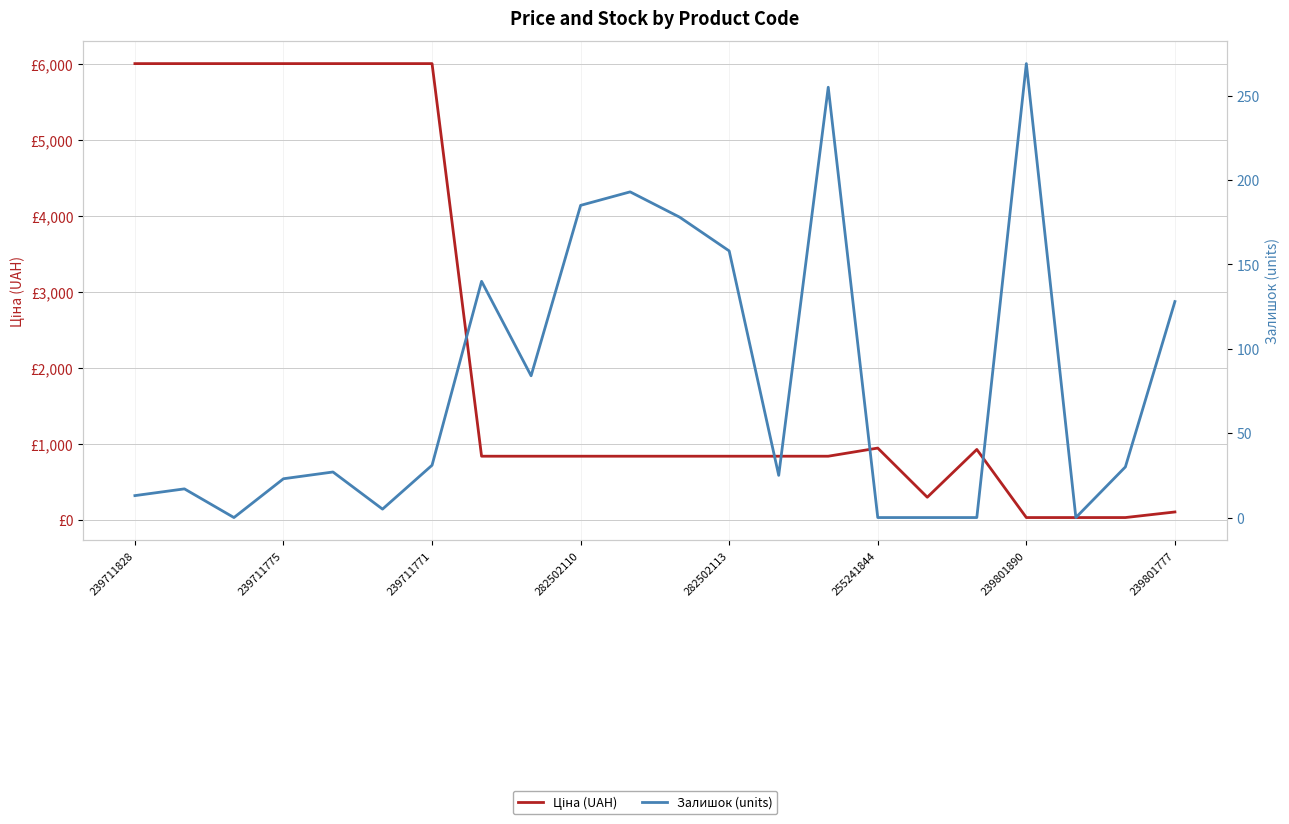

What is the maximum value for Ціна (UAH)?

6008.1